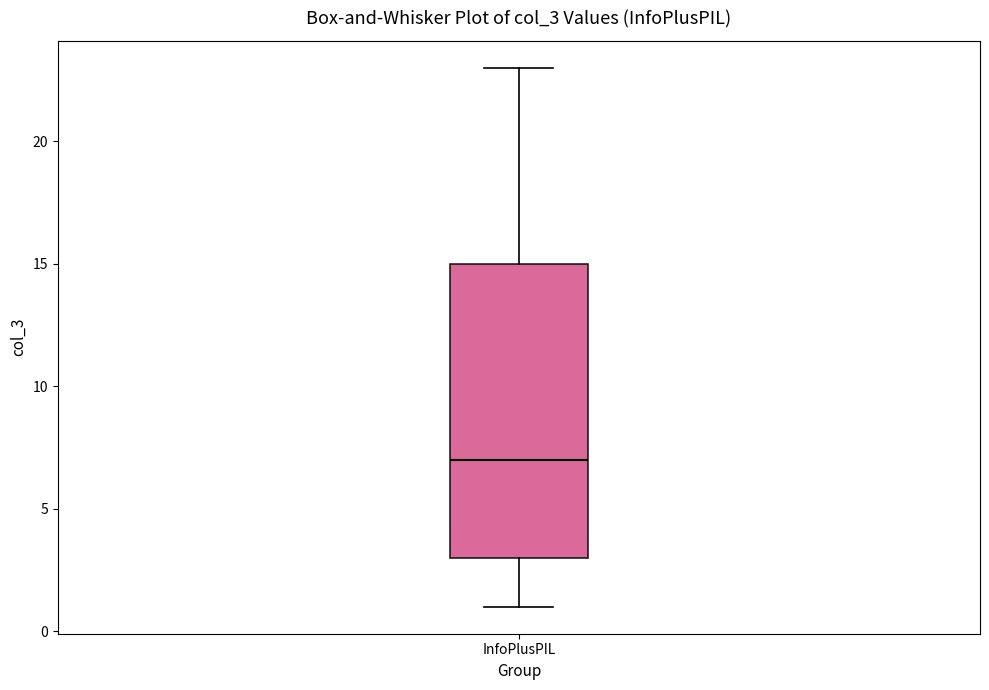

Read this box plot against the y-axis: the position of the median line, the range covered by the box, and the ends of both whiskers. The values are not printed on the chart, so give them approximately, as read against the axis.

median 7, box 3 to 15, whiskers 1 to 23